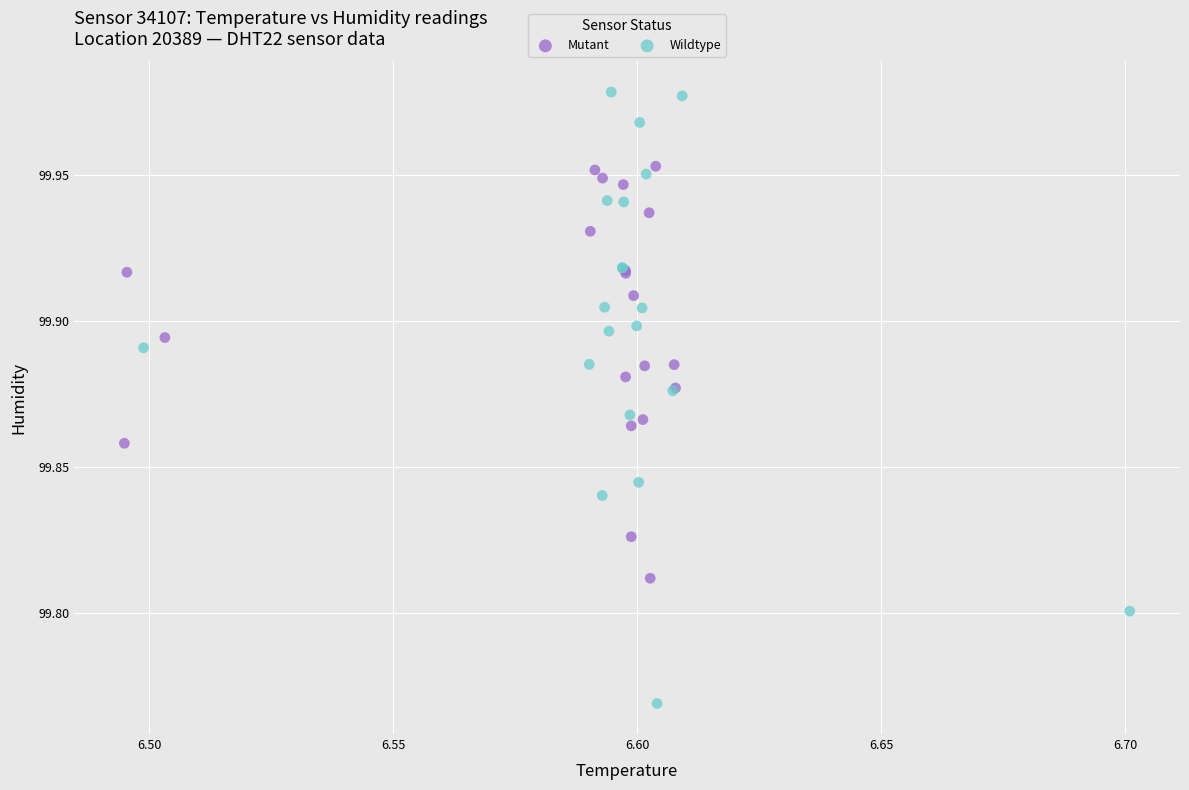

Which series has the widest spread of Y values?

Wildtype